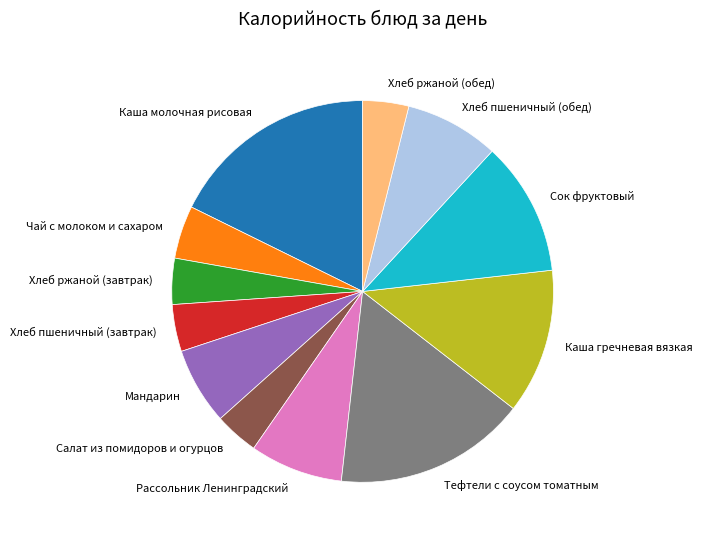

True or false: Хлеб пшеничный (завтрак) accounts for 14% of the total.

False